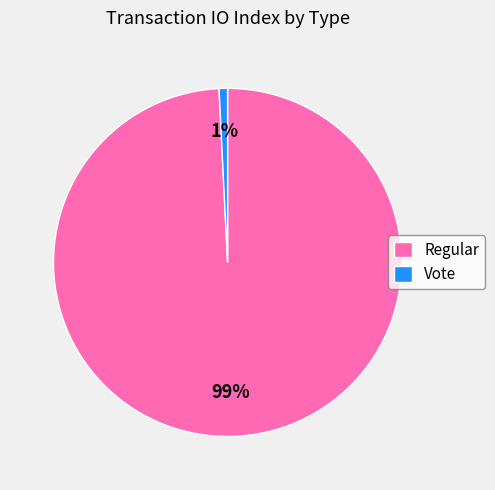

Between Vote and Regular, which is larger?

Regular